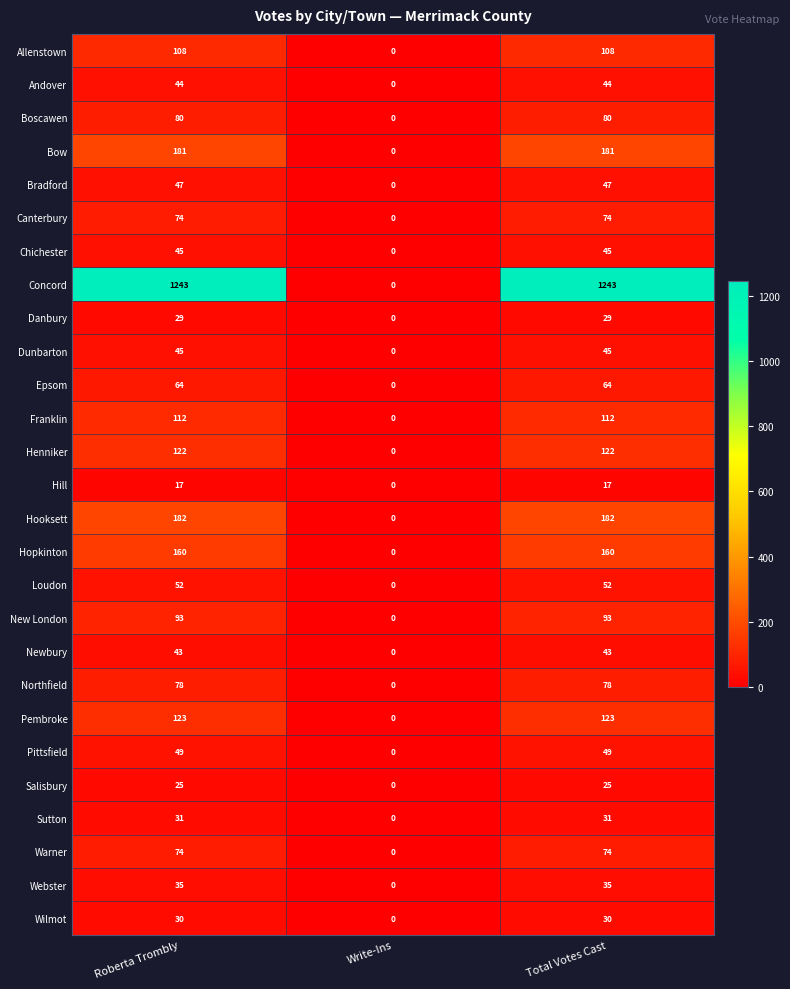

Is it true that Pembroke equals 186 at Roberta Trombly?

False